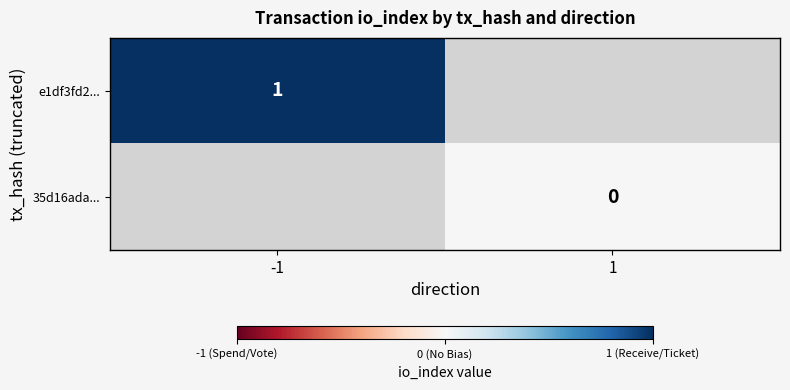

The value of e1df3fd2... at -1 is 1. True or false?

True